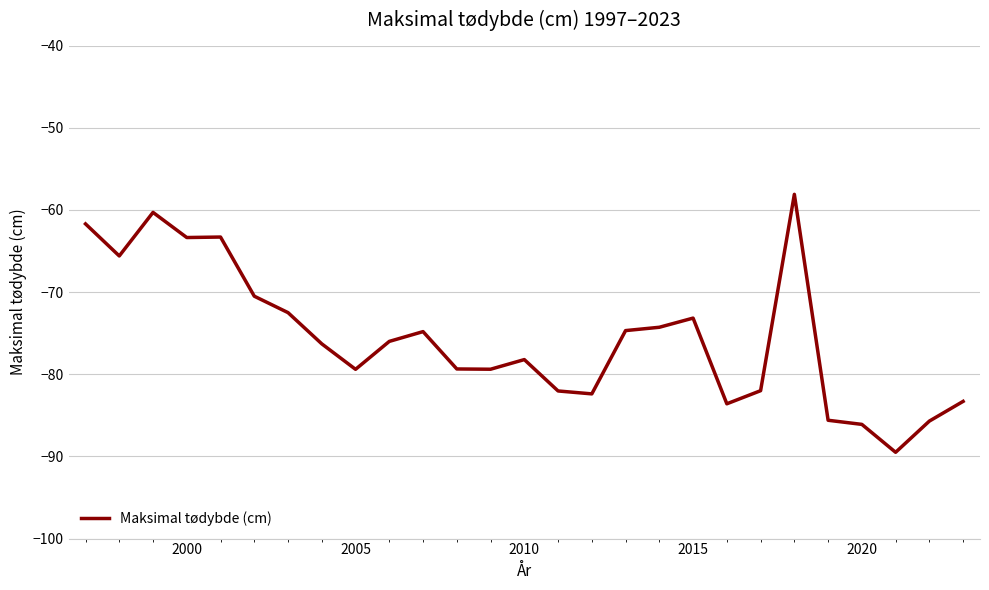

How many distinct data groups are displayed?

1